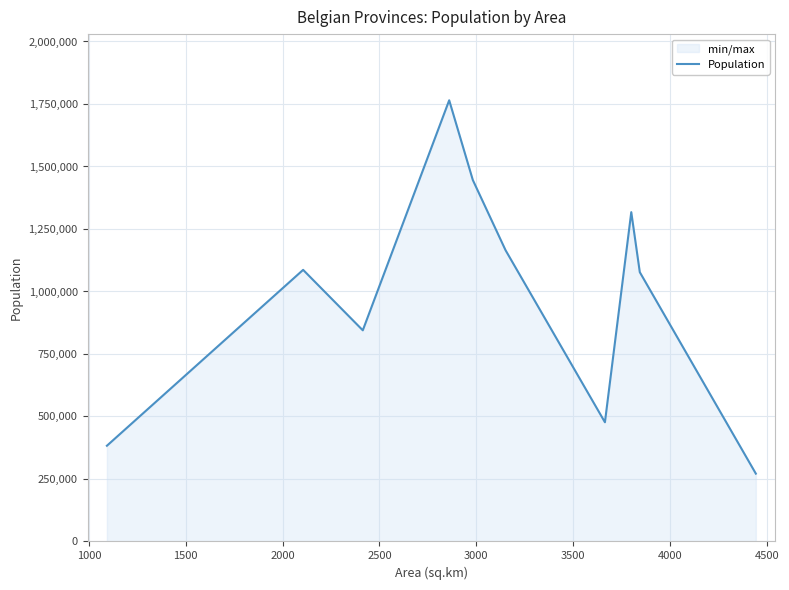

What is the difference between the maximum and minimum values?

1493421